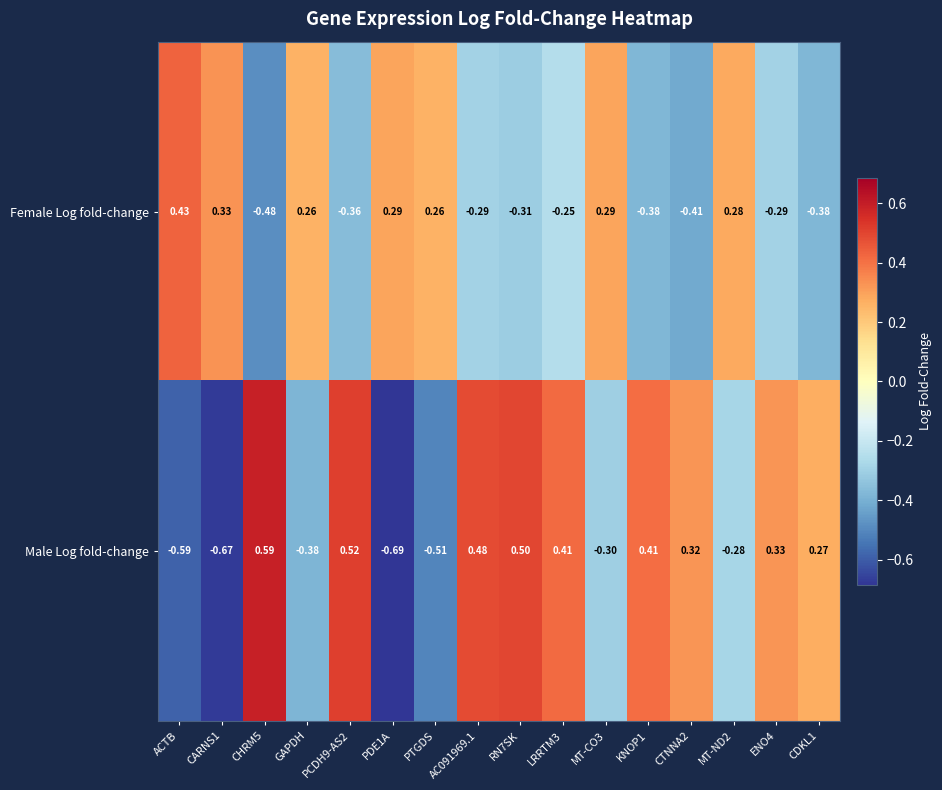

Between LRRTM3 and MT-ND2, which series saw the biggest shift?

Male Log fold-change